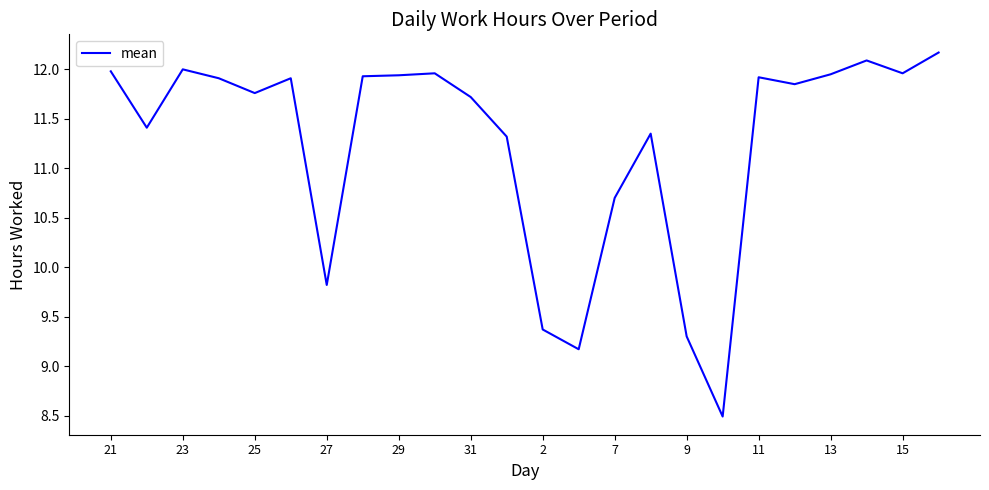

What is the greatest value displayed?

12.2